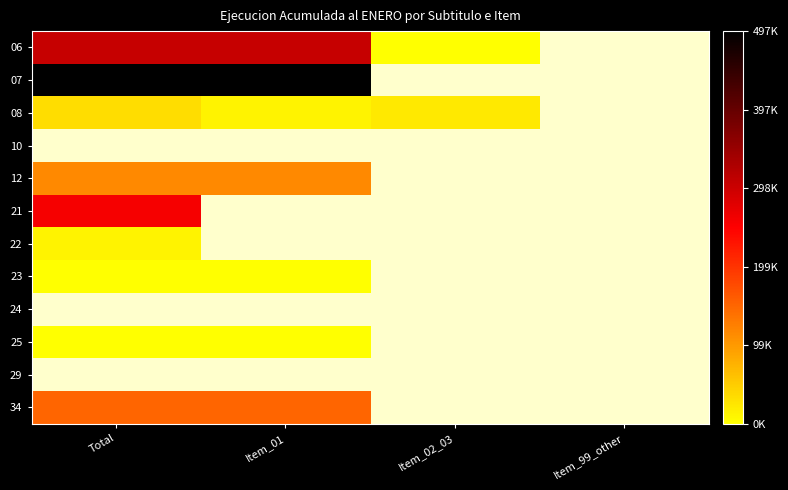

The value of 23 at Item_01 is 955.0. True or false?

True